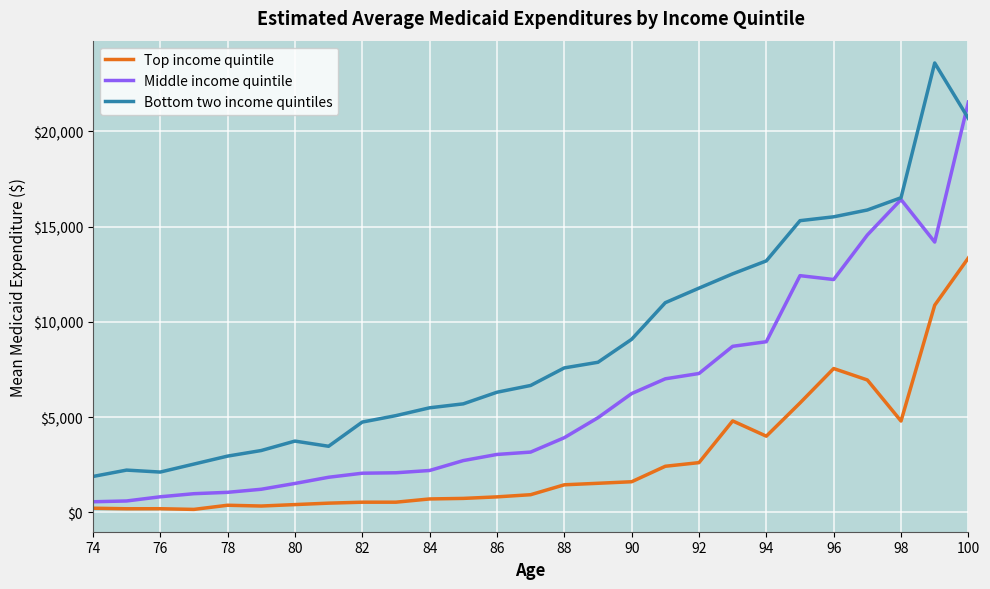

List the series in order of their overall mean, highest first.

Bottom two income quintiles, Middle income quintile, Top income quintile